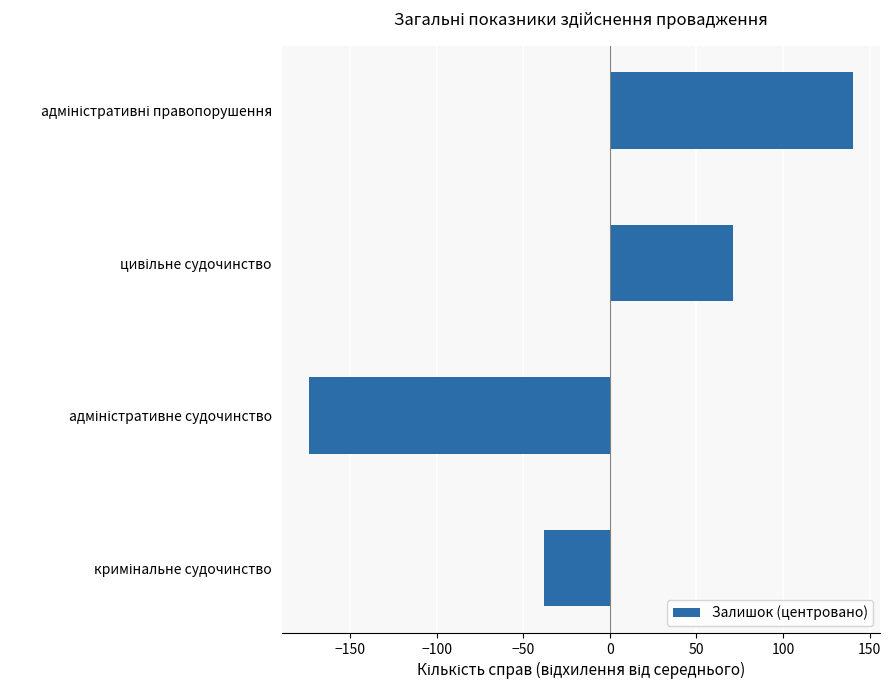

What is the difference between the second highest and second lowest values?

109.0